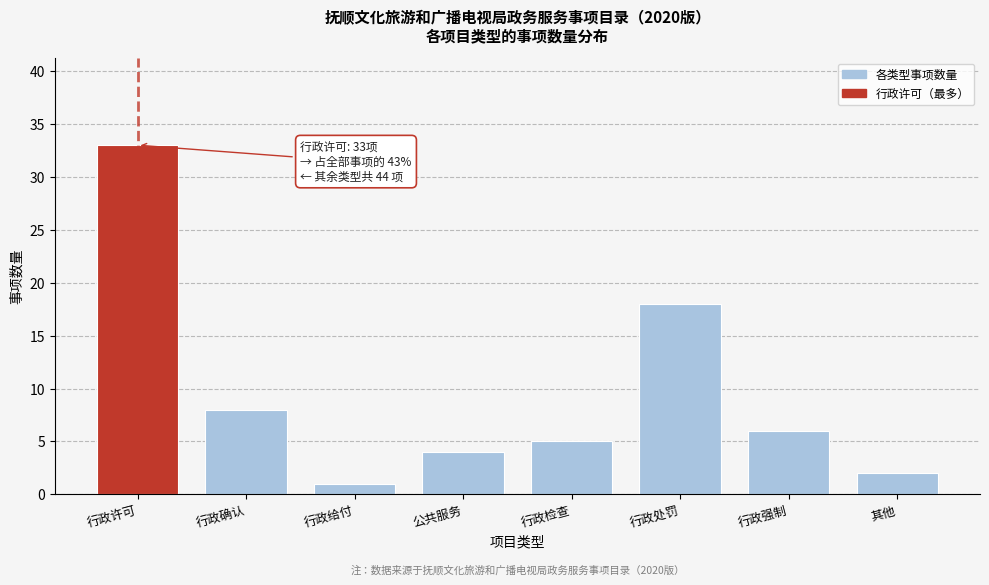

Reading right to left, list all the values displayed in this chart.

2	6	18	5	4	1	8	33